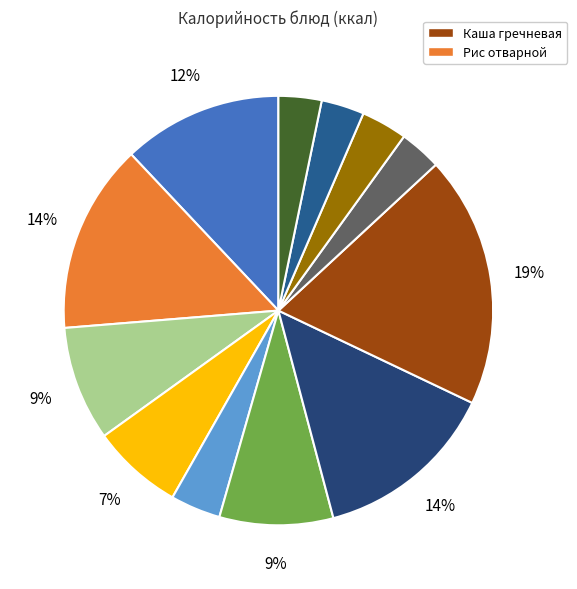

Does any single category account for the majority?

No